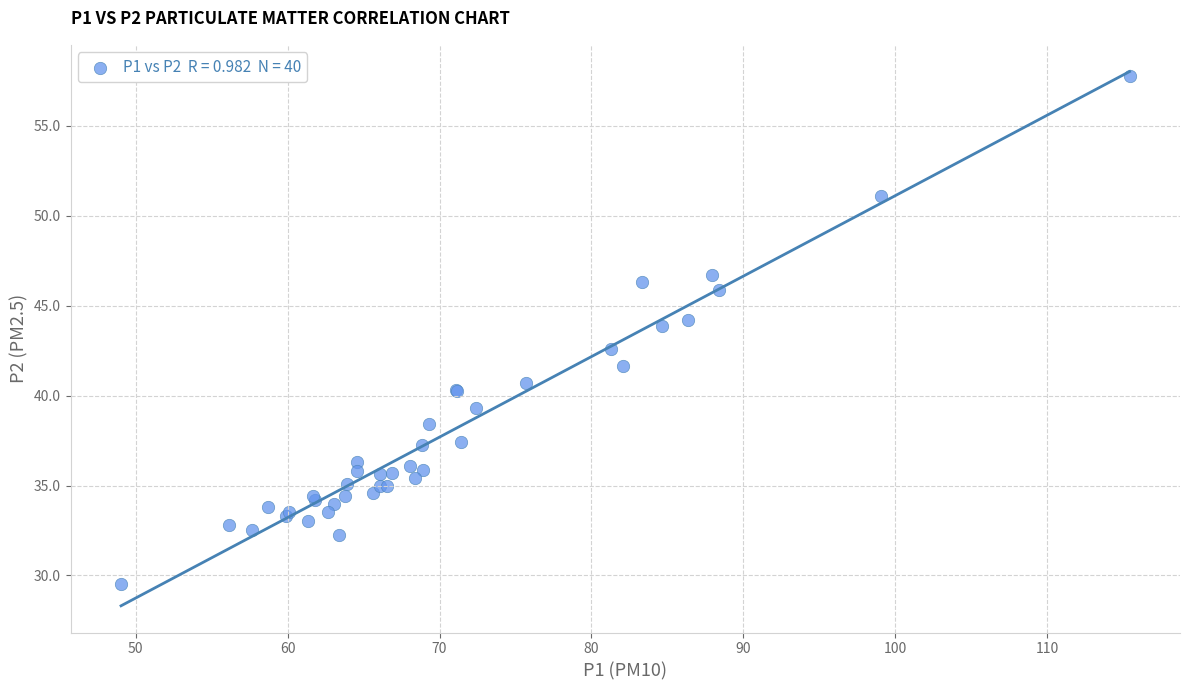

What Y value in the scatter plot is closest to 43?

42.6